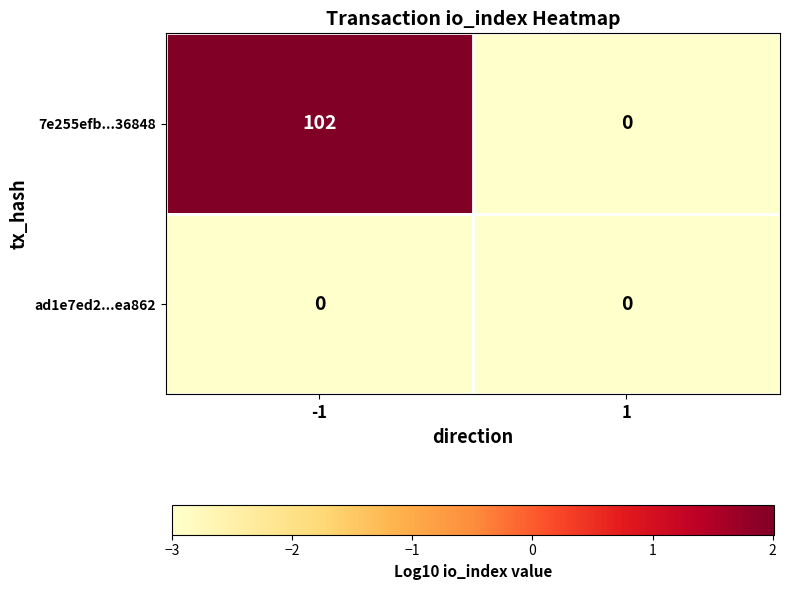

Reading right to left, what are all the values shown in this chart?

7e255efb...36848: 1=0	-1=102
ad1e7ed2...ea862: 1=0	-1=0